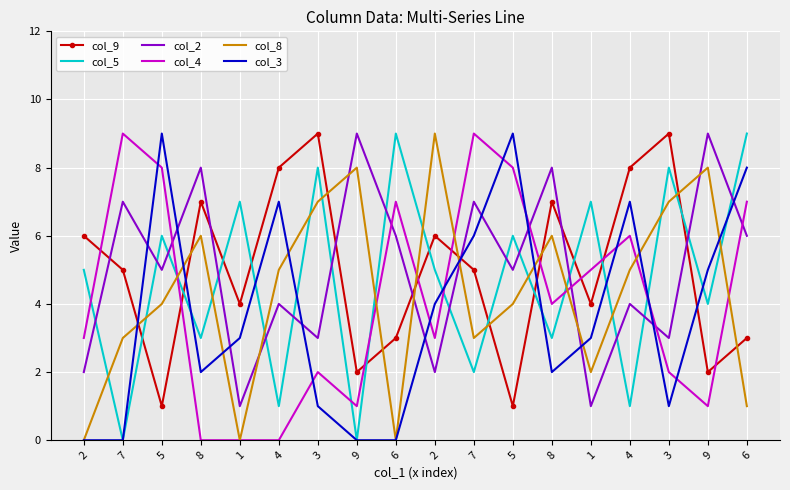

What is the value of the col_4 point at the 3rd from the left?

8